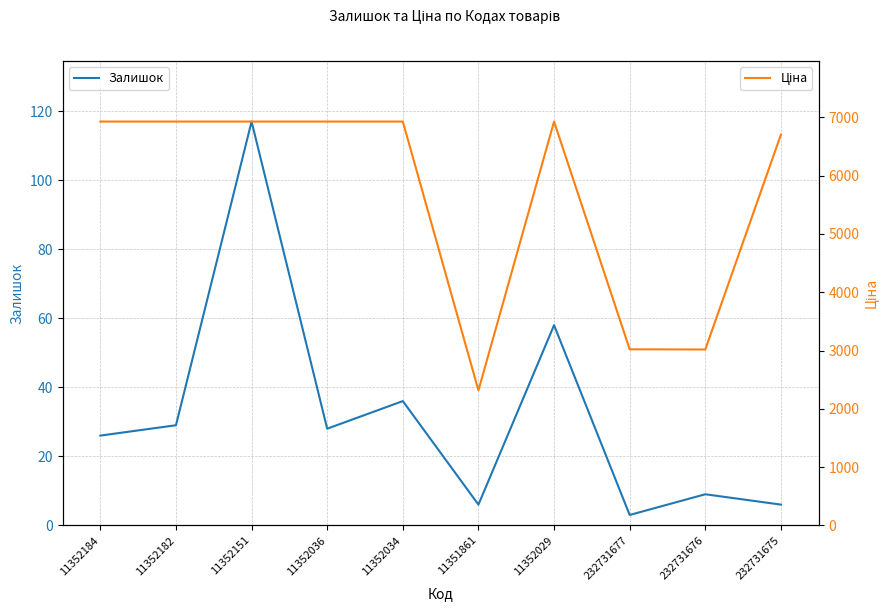

List the series in order of their overall mean, lowest first.

Залишок, Ціна